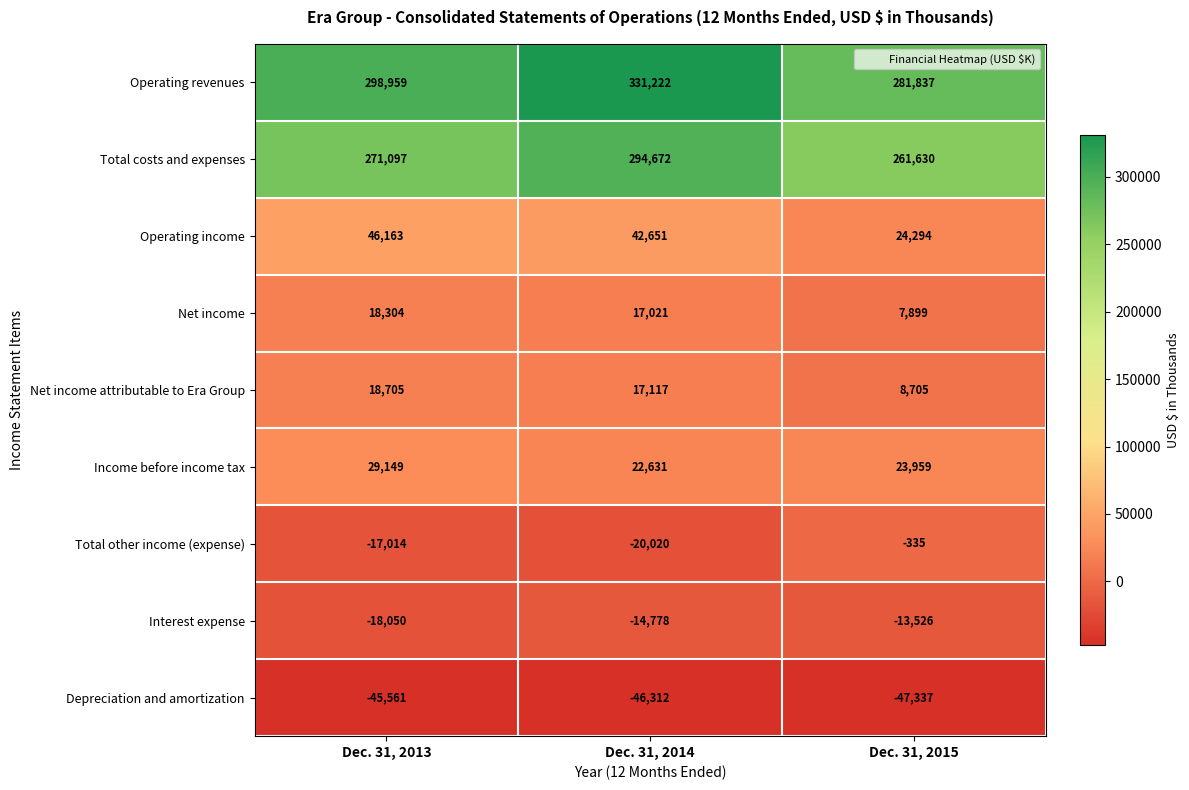

The value of Interest expense at Dec. 31, 2014 is -4886. True or false?

False